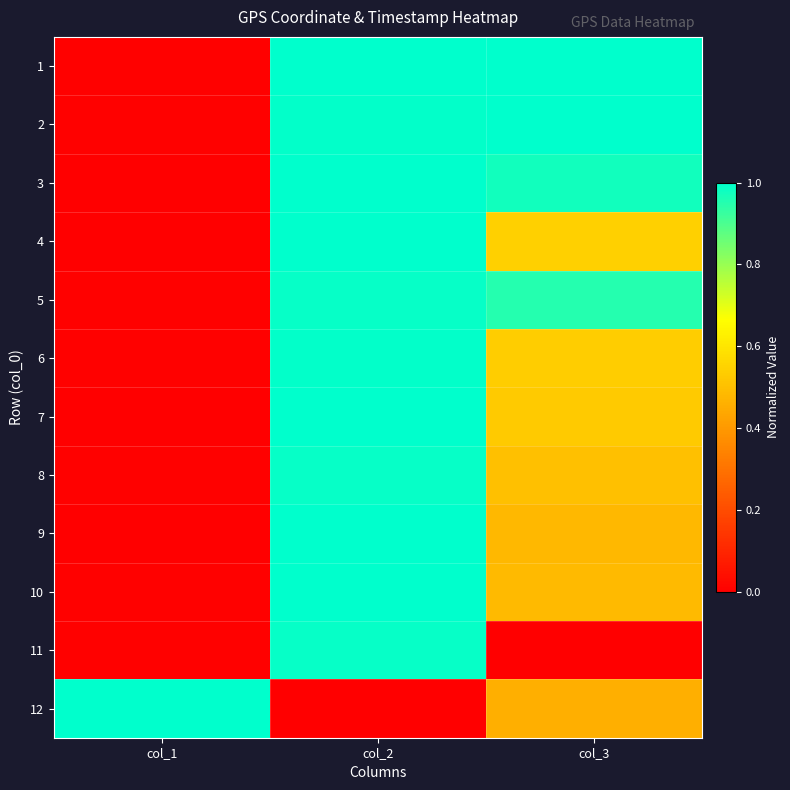

Rank the series at col_2 from highest to lowest value.

9, 4, 3, 7, 1, 10, 6, 2, 8, 5, 11, 12